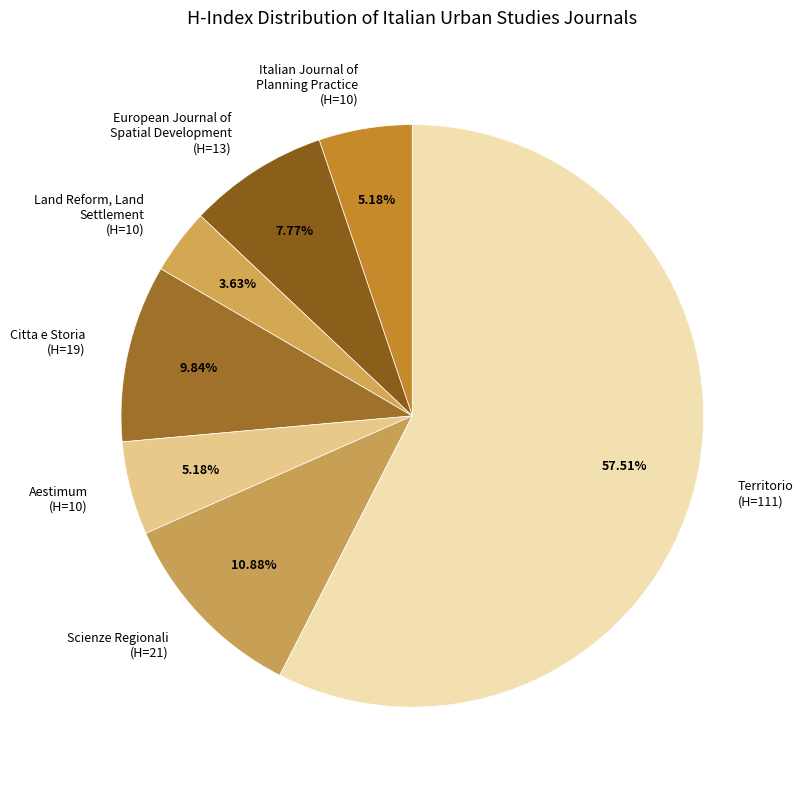

To the nearest percent, what is the average slice percentage?

14%